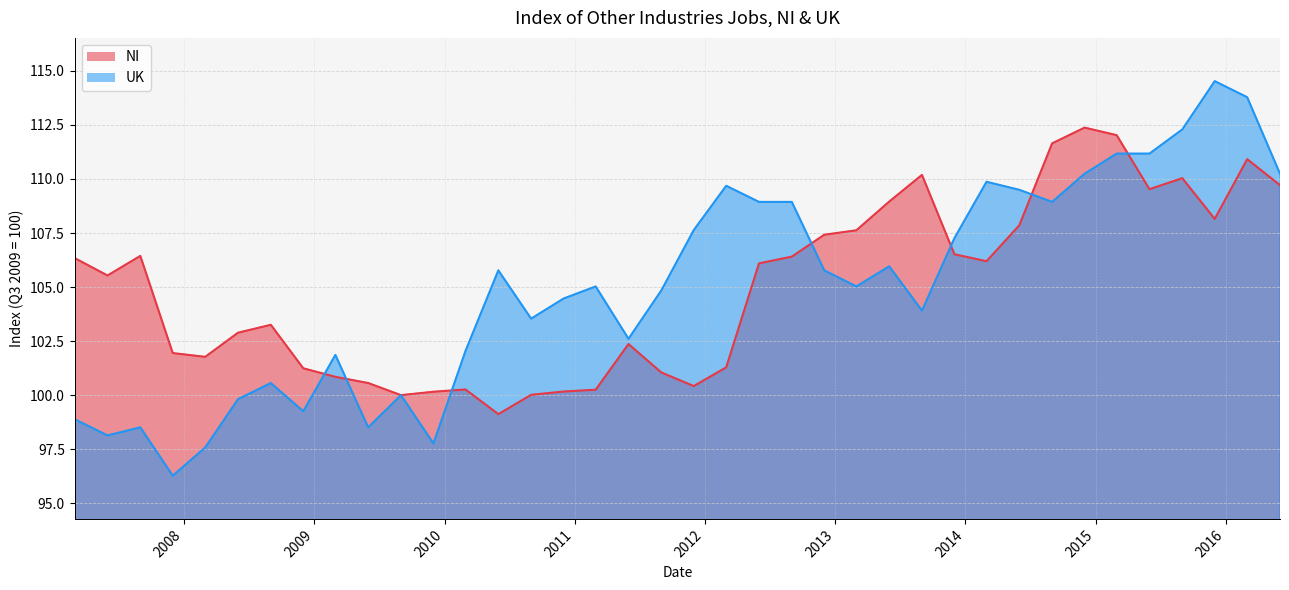

Which category has the lowest value in the UK series?

2007-12